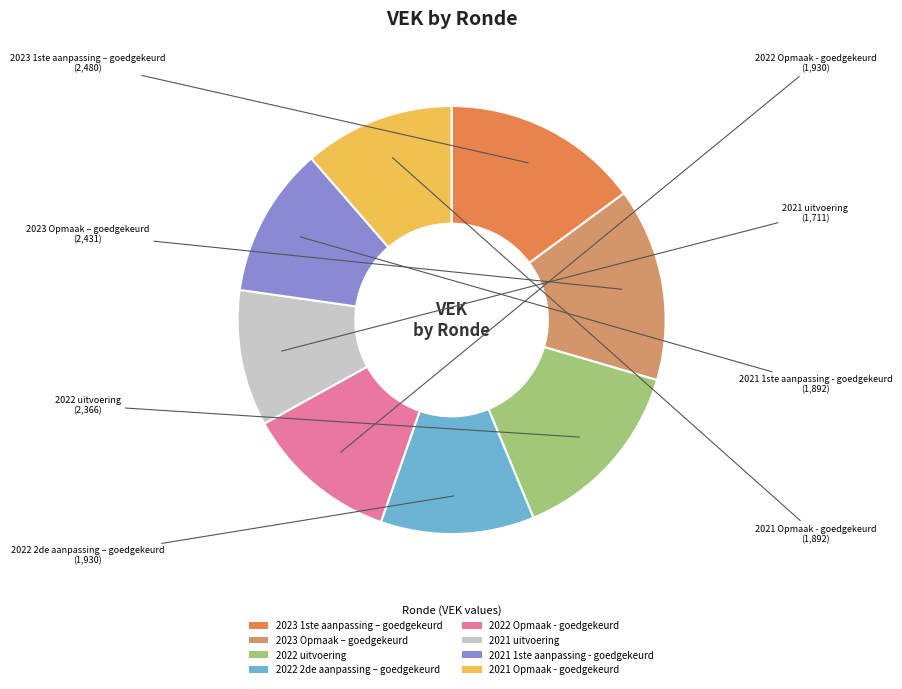

What is the smallest slice in the pie chart?

2021 uitvoering